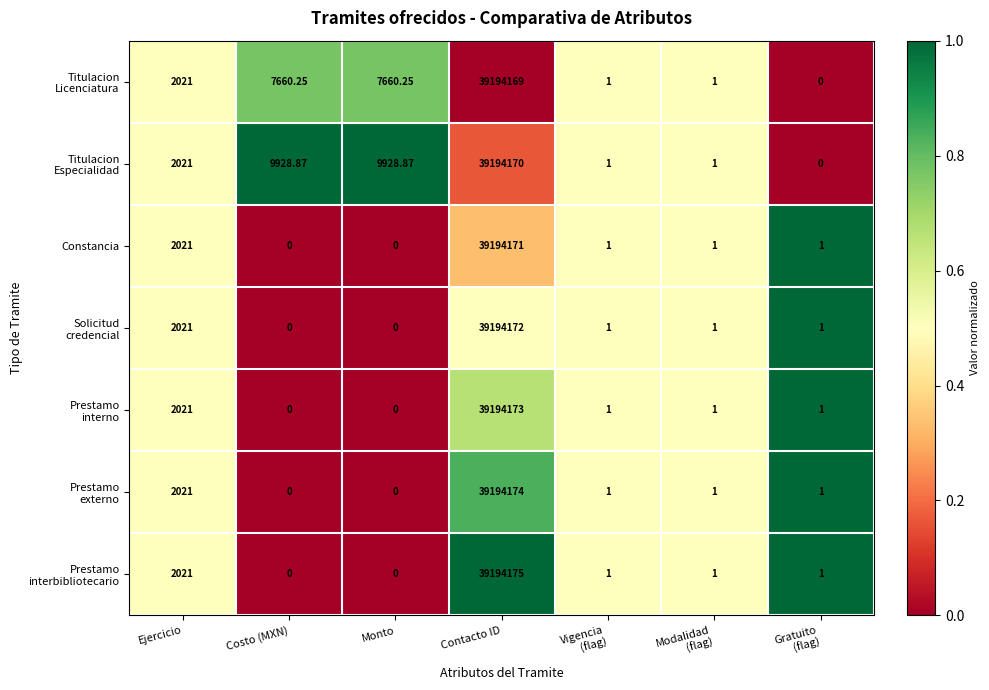

At which category is the sum across all series the highest?

Contacto ID